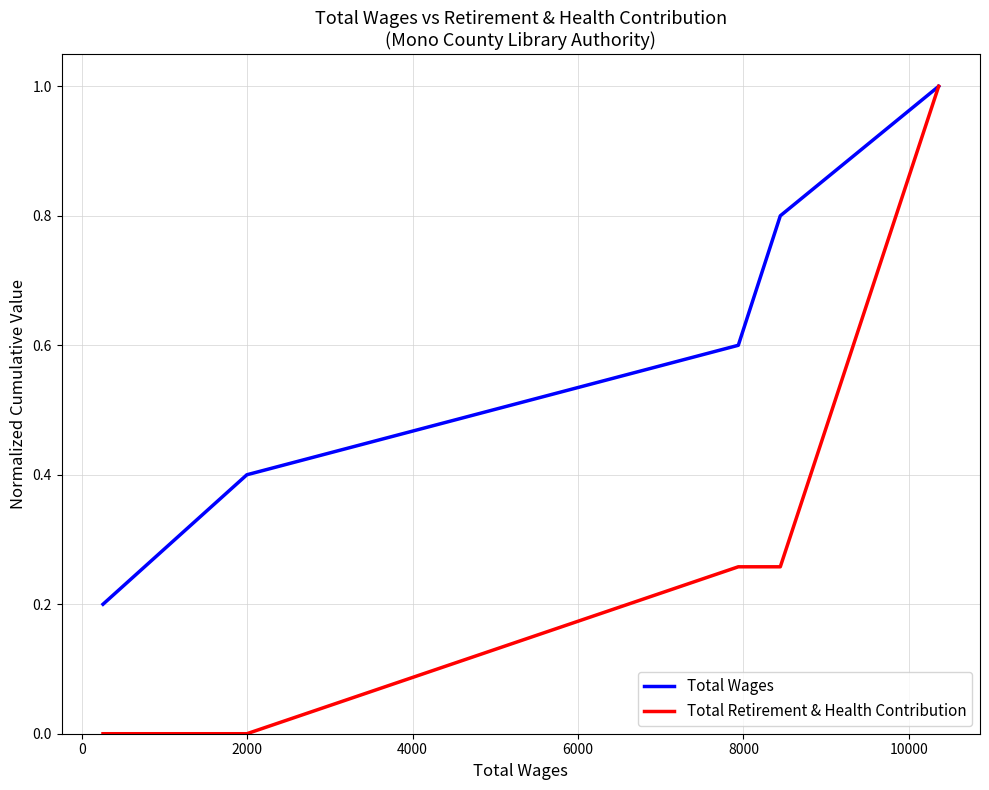

How many distinct data groups are displayed?

2